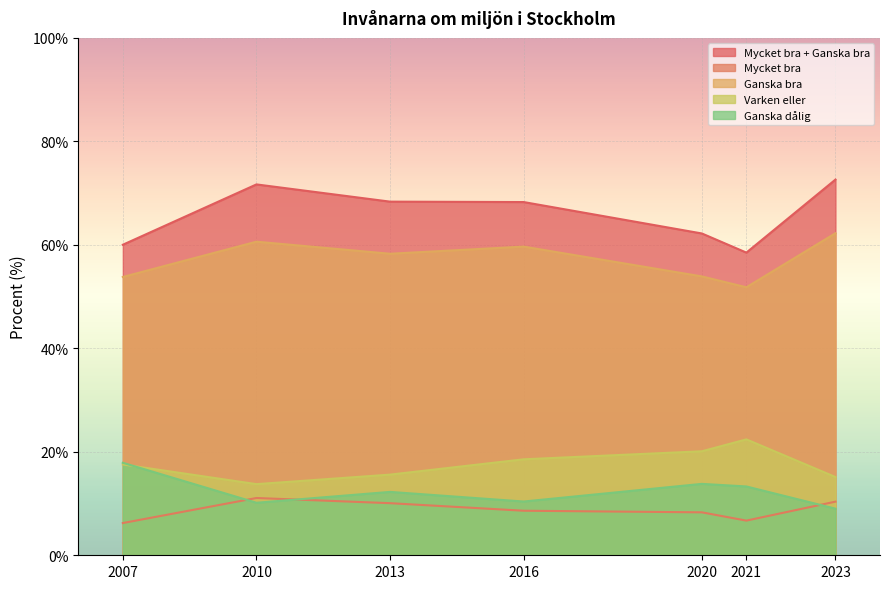

At which label does Ganska bra reach its peak?

2023